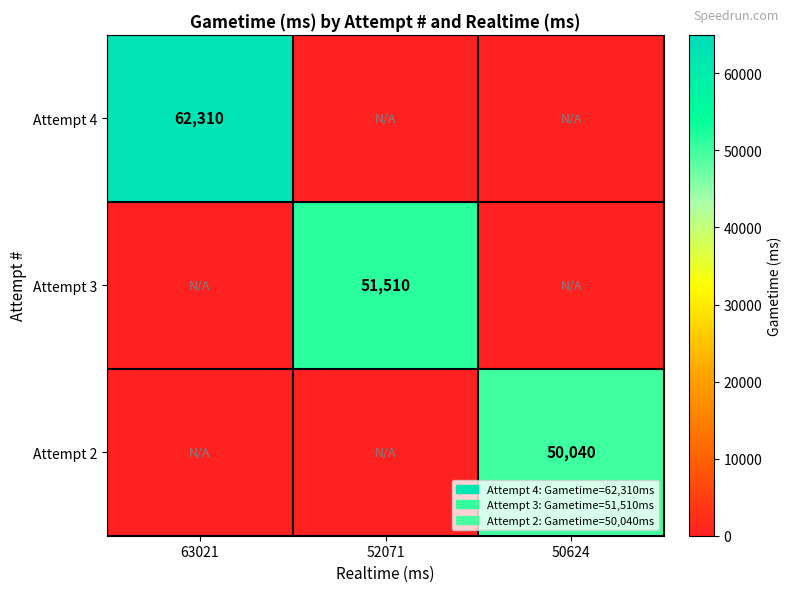

How many categories are shown in the chart?

3